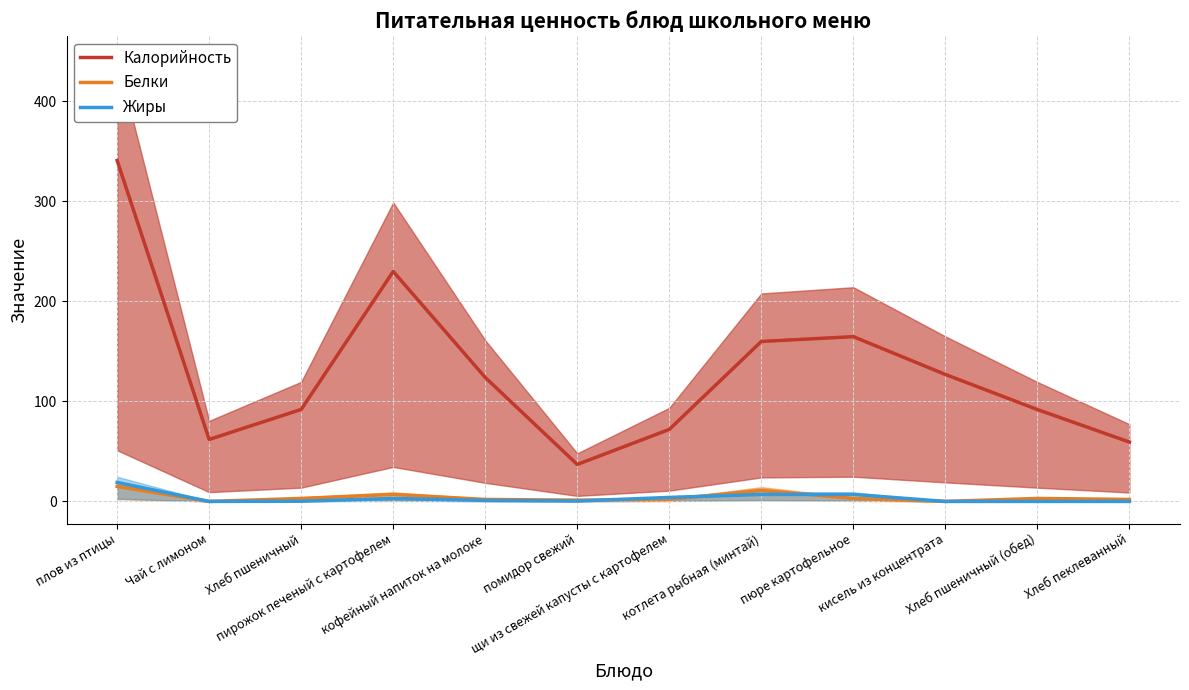

At плов из птицы, list the series in order from largest to smallest.

Калорийность, Жиры, Белки